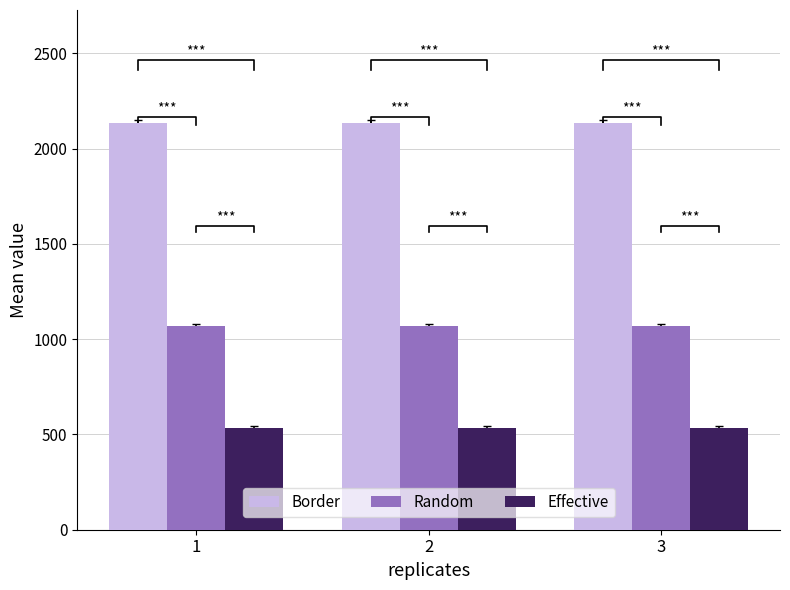

What is the lowest value of the Effective series?

534.0